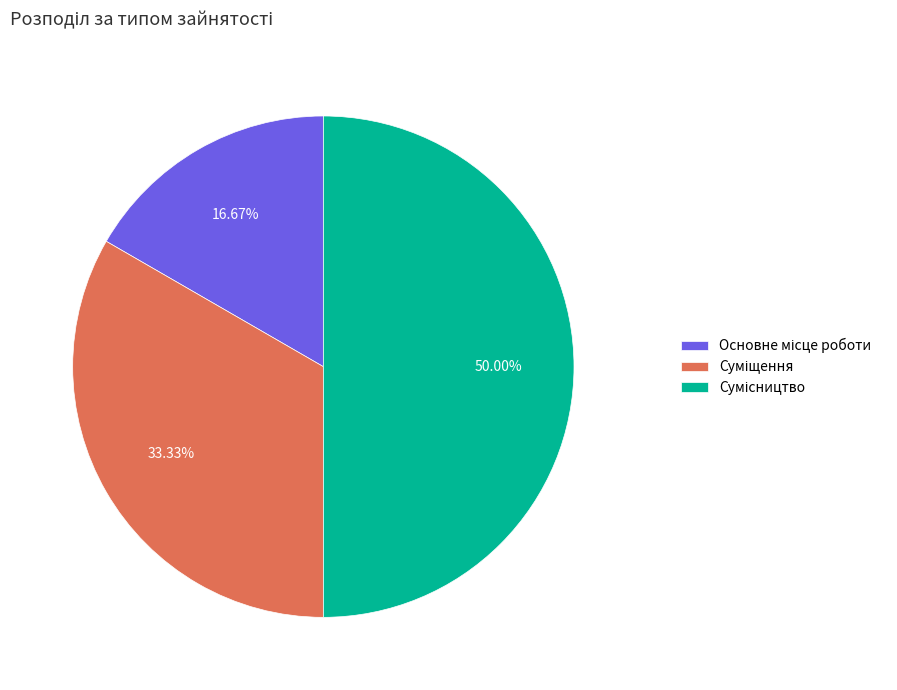

The Суміщення slice represents 33% of the pie. True or false?

True